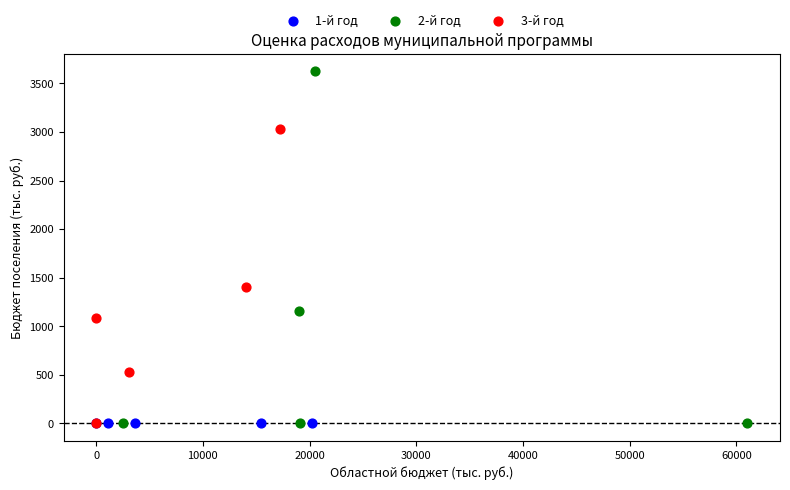

Which series reaches the maximum Y coordinate?

2-й год